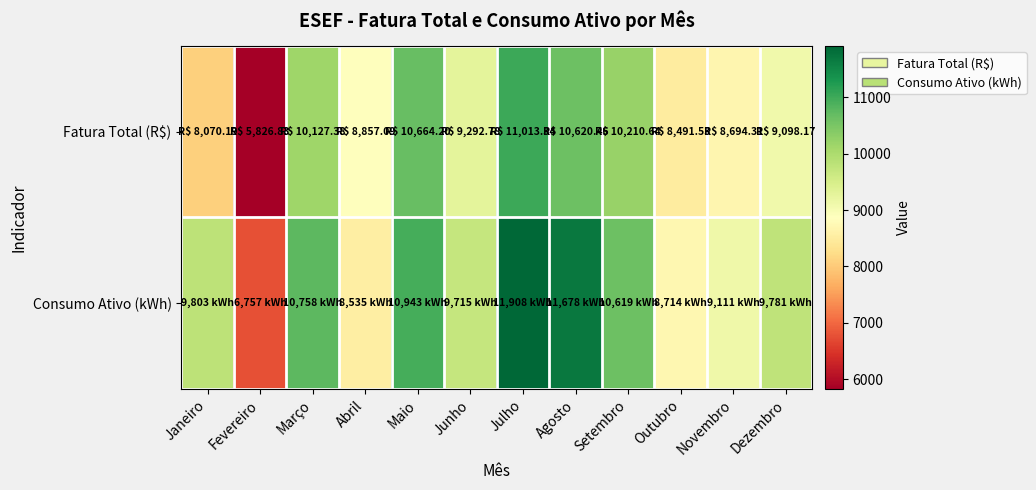

At how many categories does at least one series exceed 6510?

12